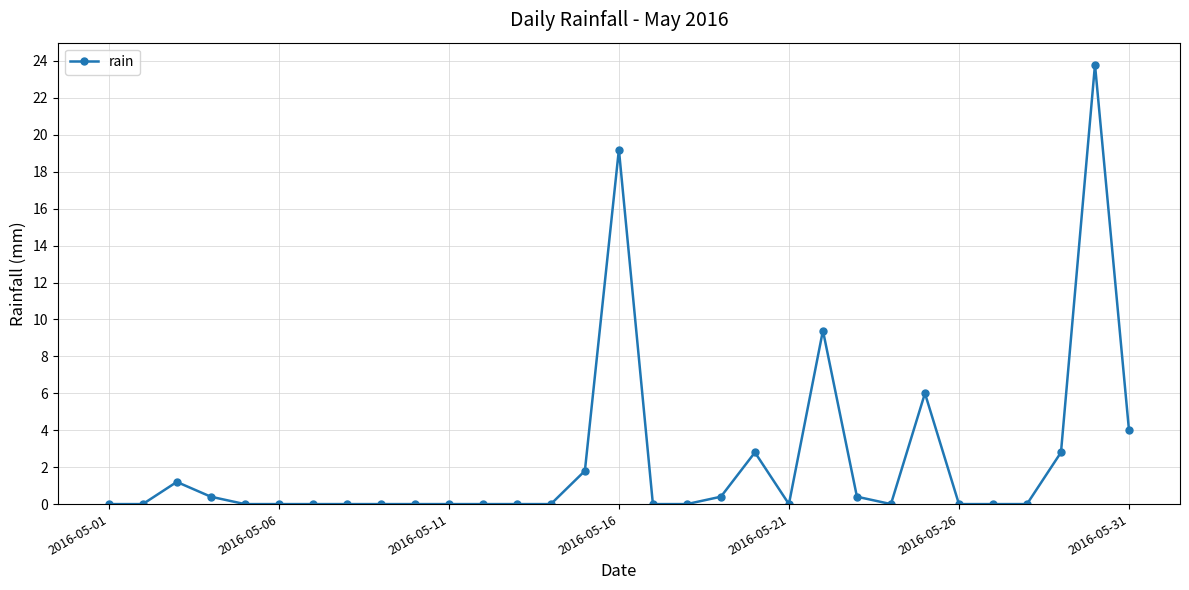

What is the difference between the maximum and second lowest values?

23.8